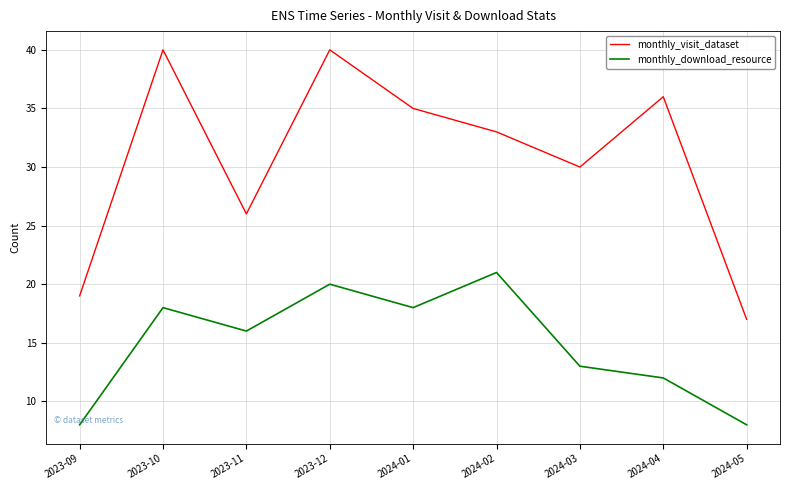

Between 2023-11 and 2024-04, which series saw the biggest shift?

monthly_visit_dataset